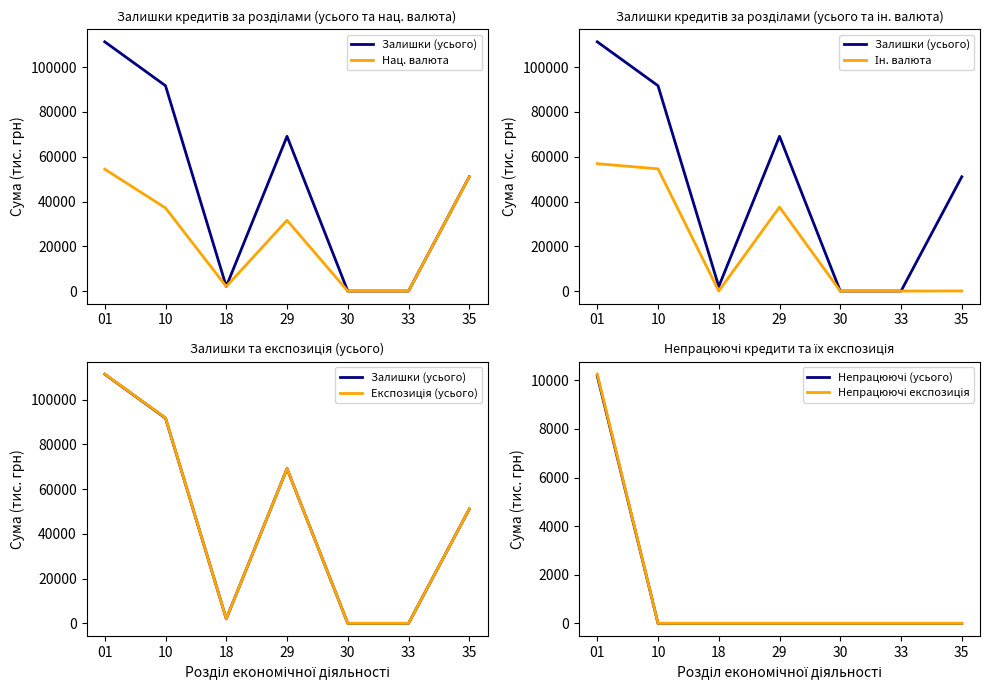

Is this an area chart (filled region under the line)?

No